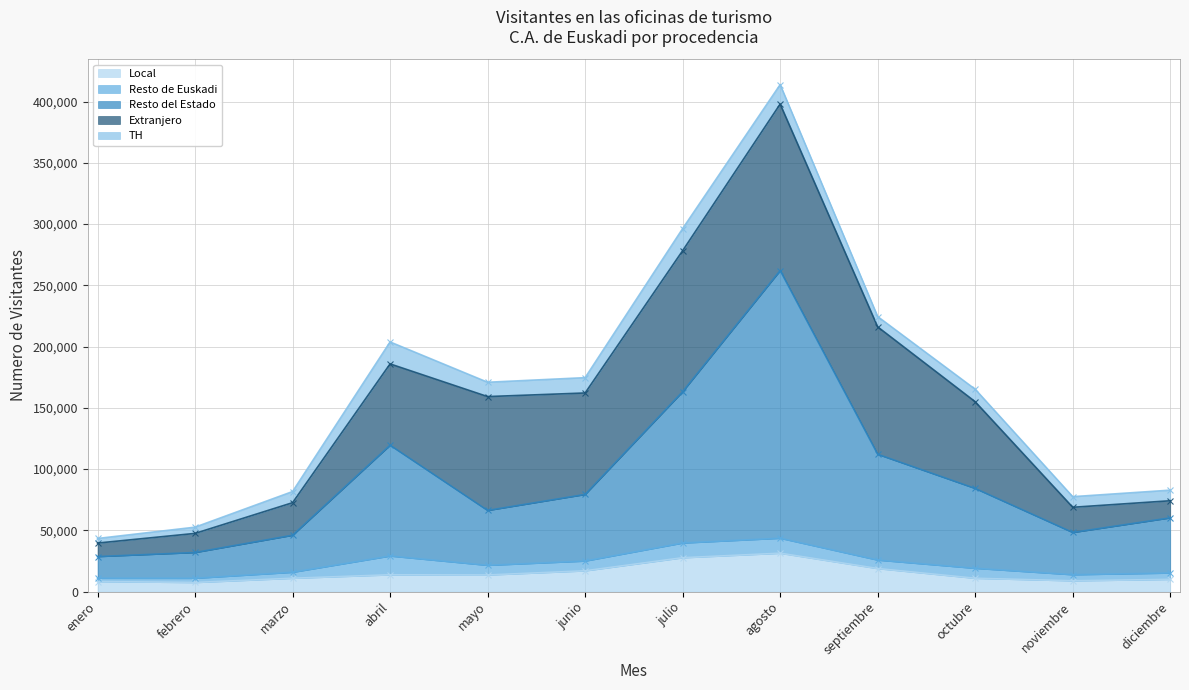

True or false: Local and Extranjero cross at least once.

False